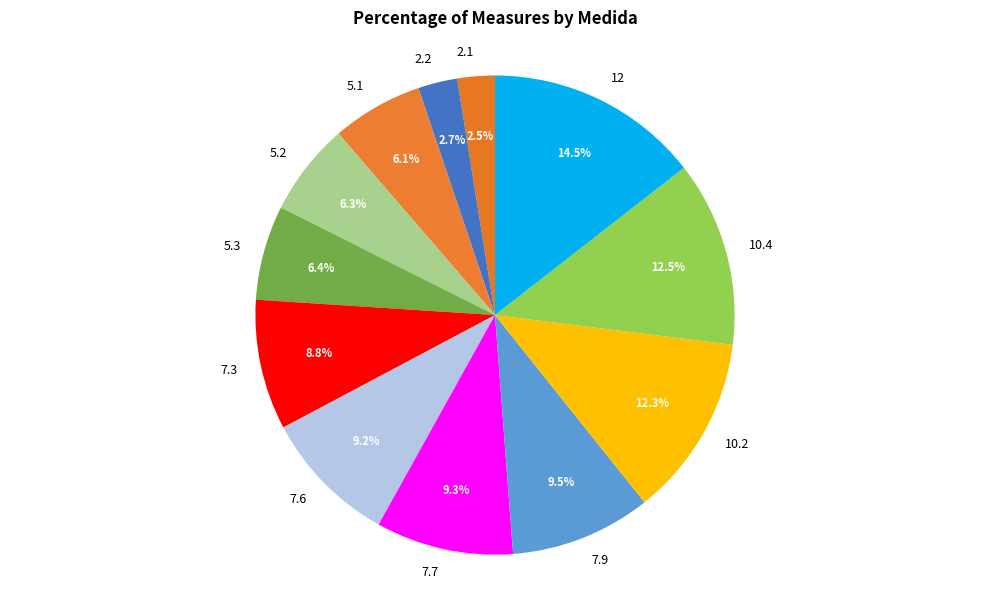

What is the largest slice in the pie chart?

12